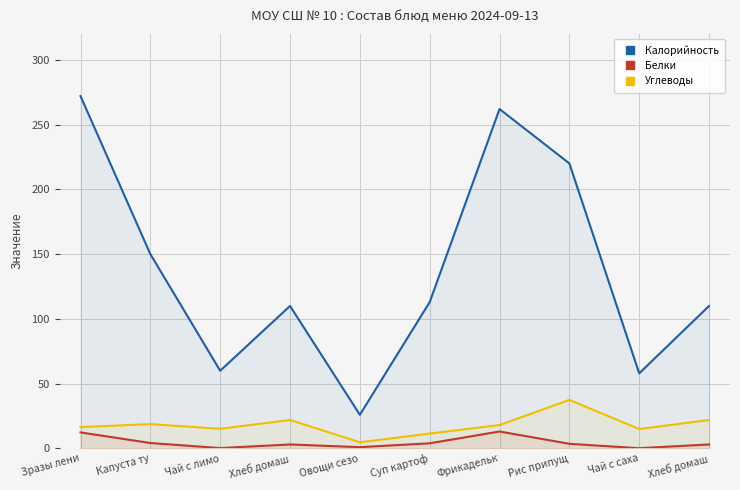

True or false: Углеводы has more than 1 points higher than both neighbors.

True